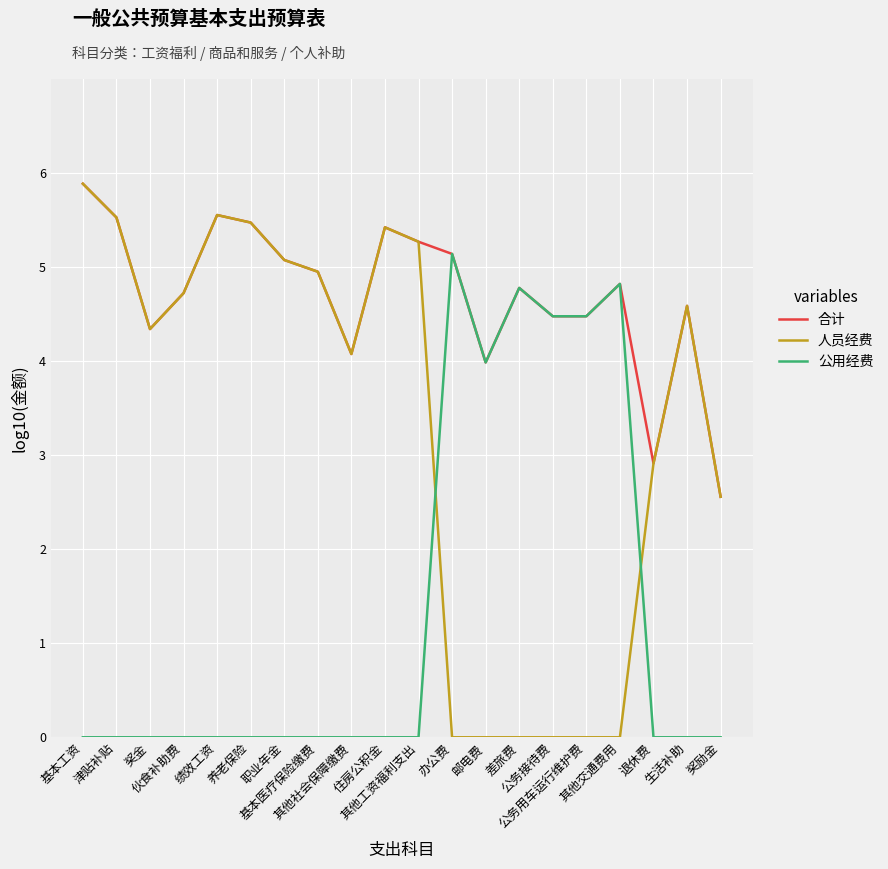

Which series has the largest total across all categories?

合计